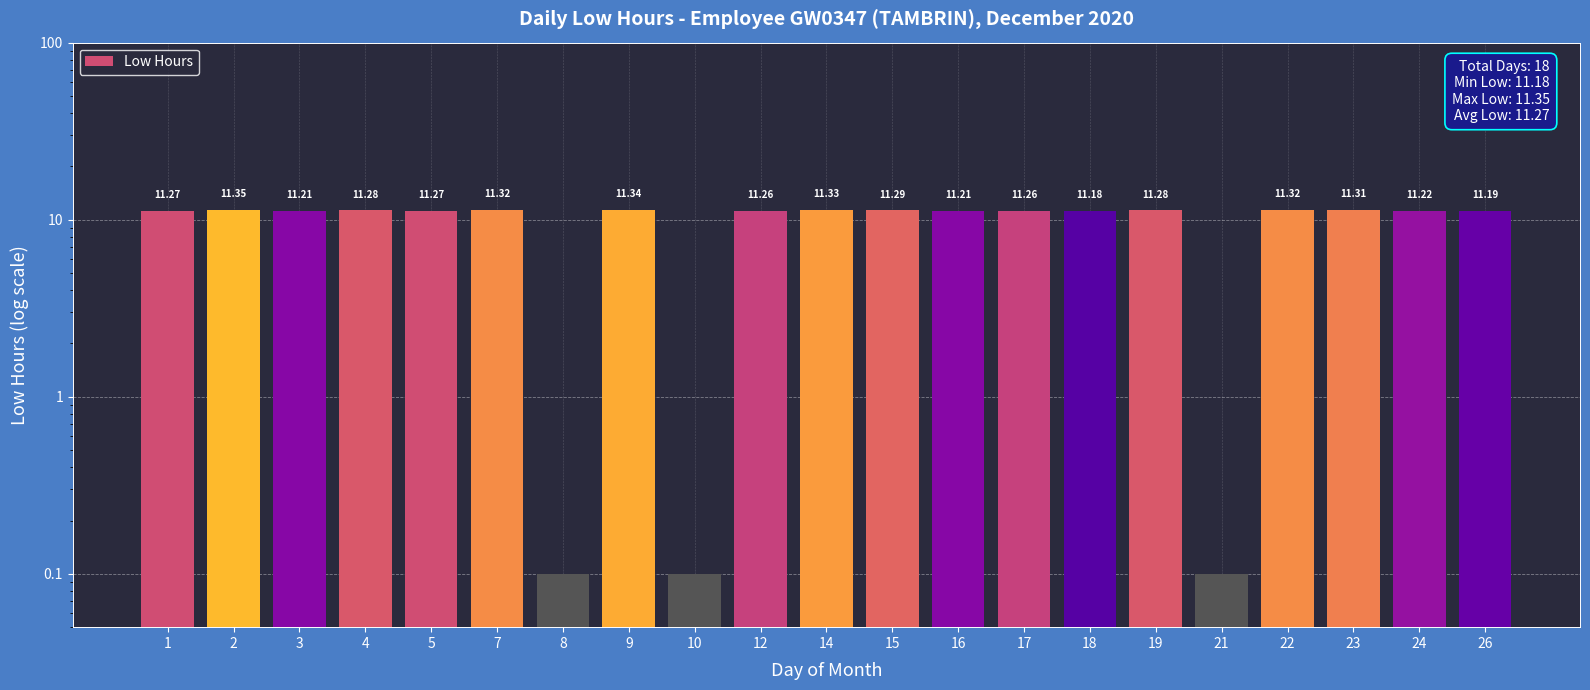

Count the number of categories in the chart.

21